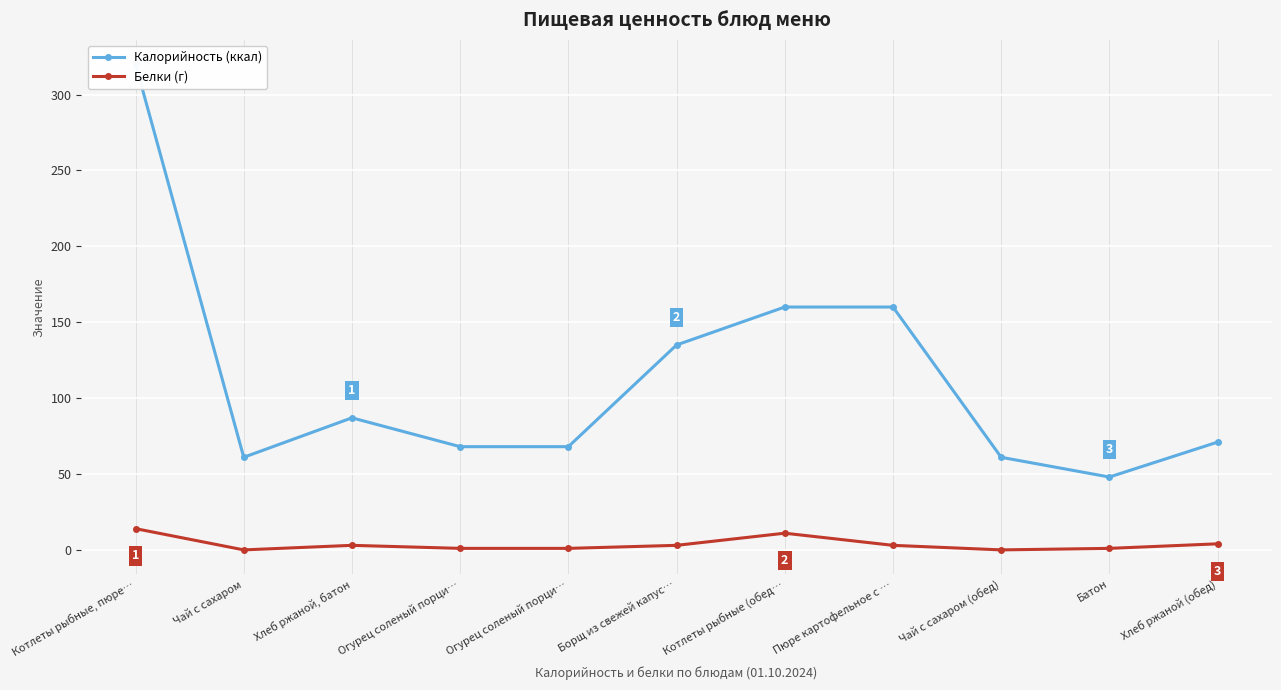

At how many categories does at least one series exceed 10?

11